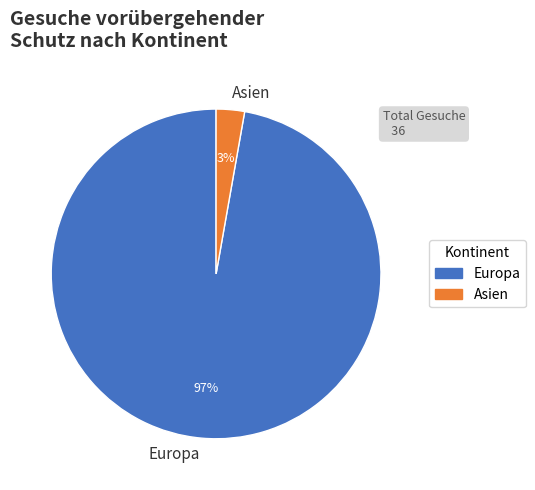

To the nearest percent, what is the average slice percentage?

50%